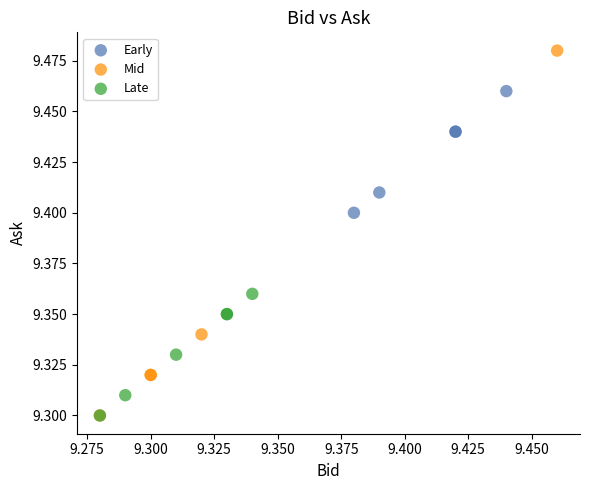

Which series has the largest Y range (max minus min)?

Mid